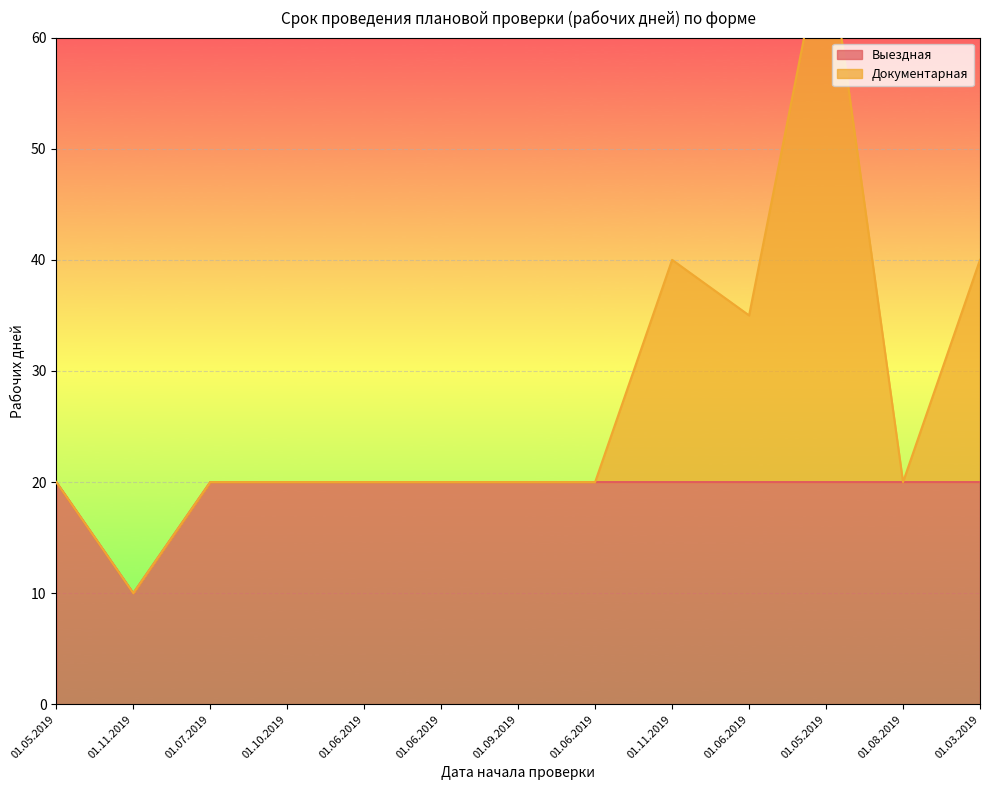

True or false: Документарная has more than 1 points higher than both neighbors.

True